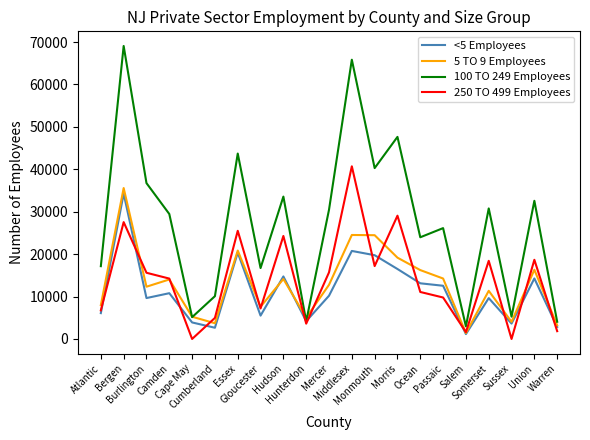

True or false: <5 Employees has more than 1 points higher than both neighbors.

True